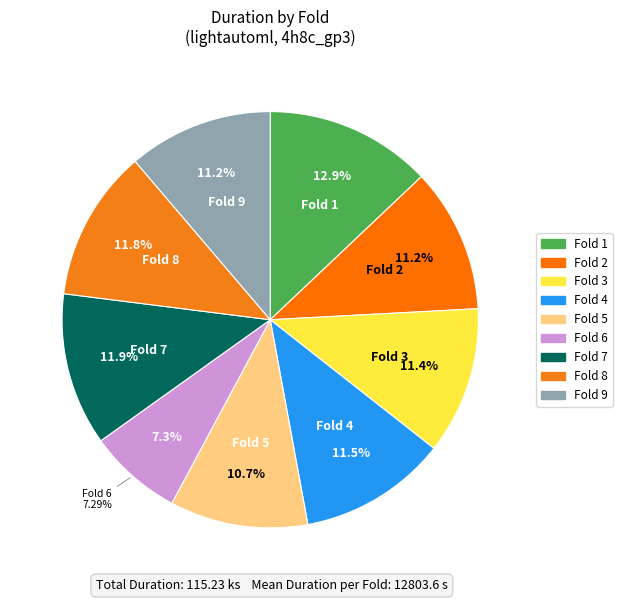

What is the ratio of the value at 8 to the value at 7?

1.0